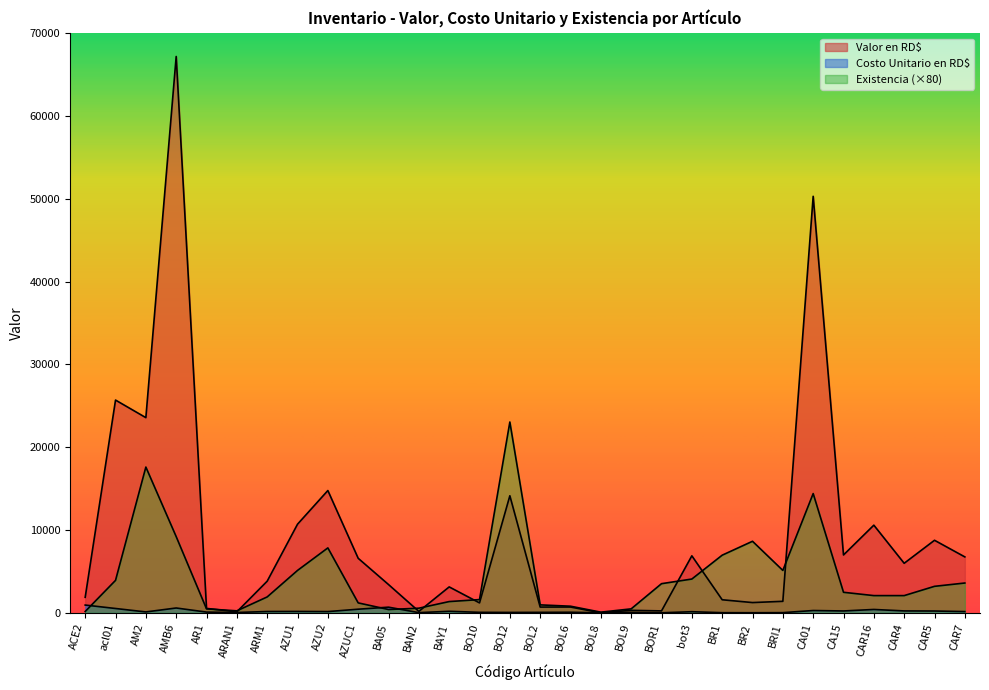

Which series has the widest spread of values?

Valor en RD$